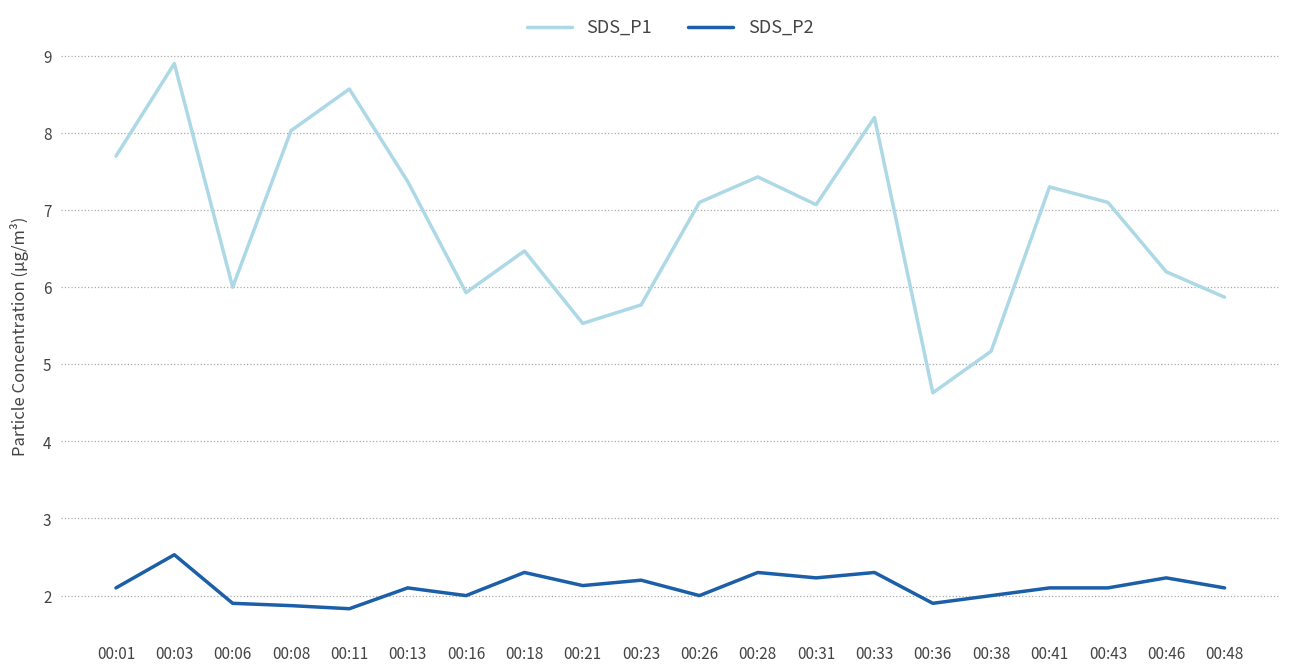

Reading right to left, transcribe all the data shown in this chart.

SDS_P1: 5.9	6.2	7.1	7.3	5.2	4.6	8.2	7.1	7.4	7.1	5.8	5.5	6.5	5.9	7.4	8.6	8.0	6.0	8.9	7.7
SDS_P2: 2.1	2.2	2.1	2.1	2.0	1.9	2.3	2.2	2.3	2.0	2.2	2.1	2.3	2.0	2.1	1.8	1.9	1.9	2.5	2.1